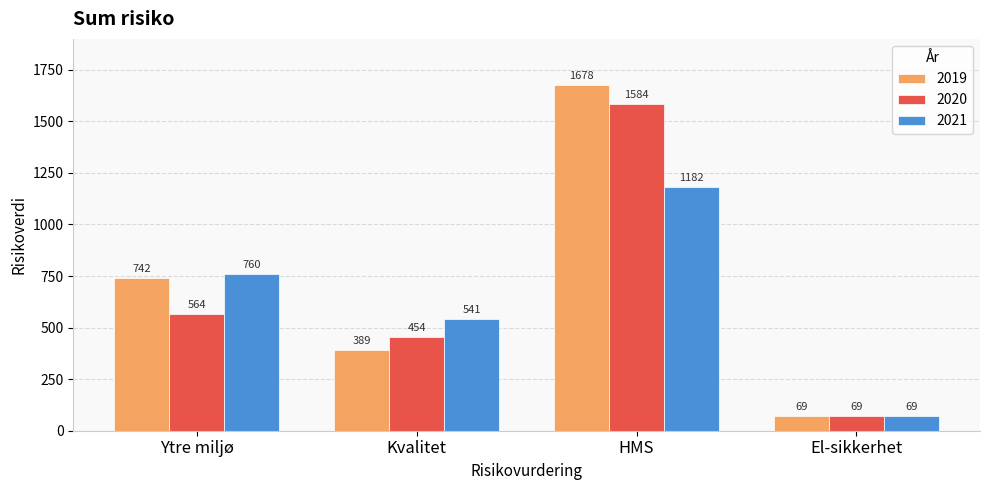

Are the bars horizontal?

No